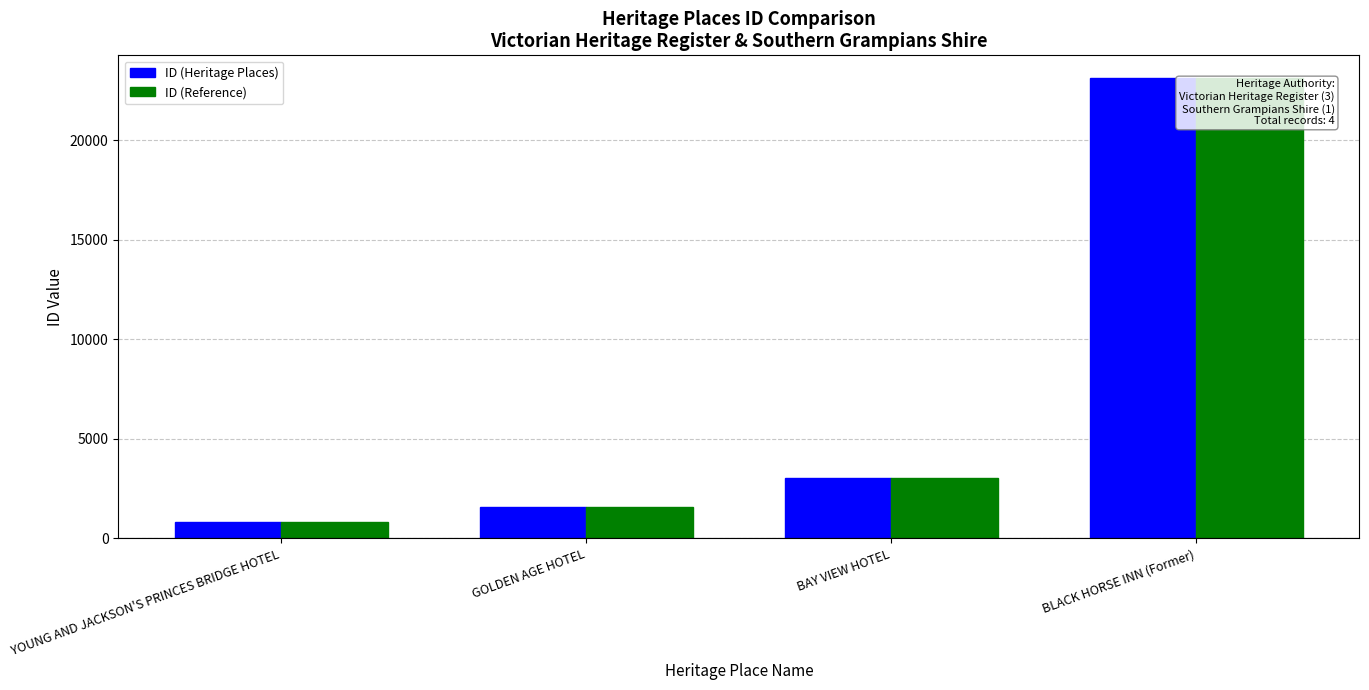

Is the value of ID (Reference) at BAY VIEW HOTEL greater than the value of ID (Heritage Places) at BLACK HORSE INN (Former)?

No